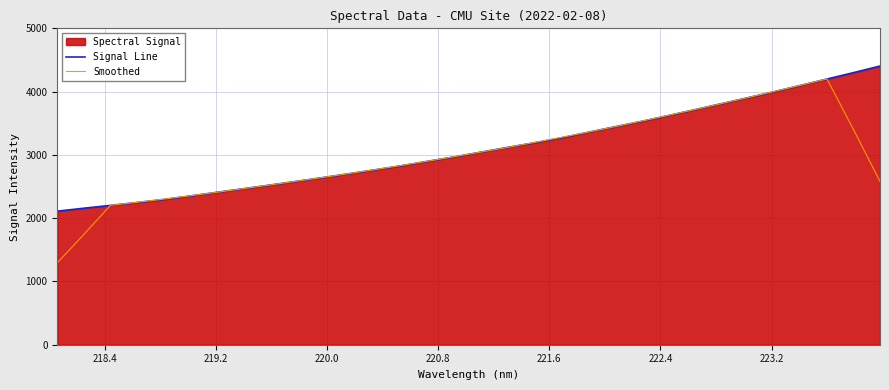

What is the lowest value of the Signal Line series?

2110.8